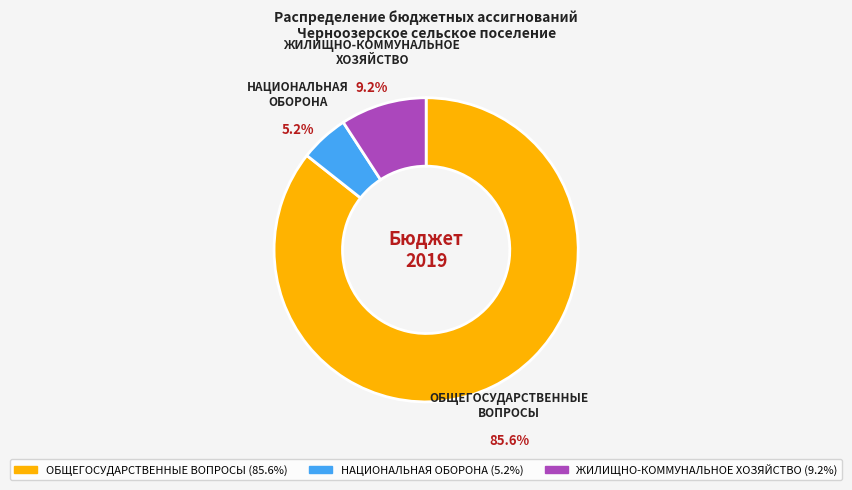

Rank the categories by value from highest to lowest.

ОБЩЕГОСУДАРСТВЕННЫЕ ВОПРОСЫ, ЖИЛИЩНО-КОММУНАЛЬНОЕ ХОЗЯЙСТВО, НАЦИОНАЛЬНАЯ ОБОРОНА